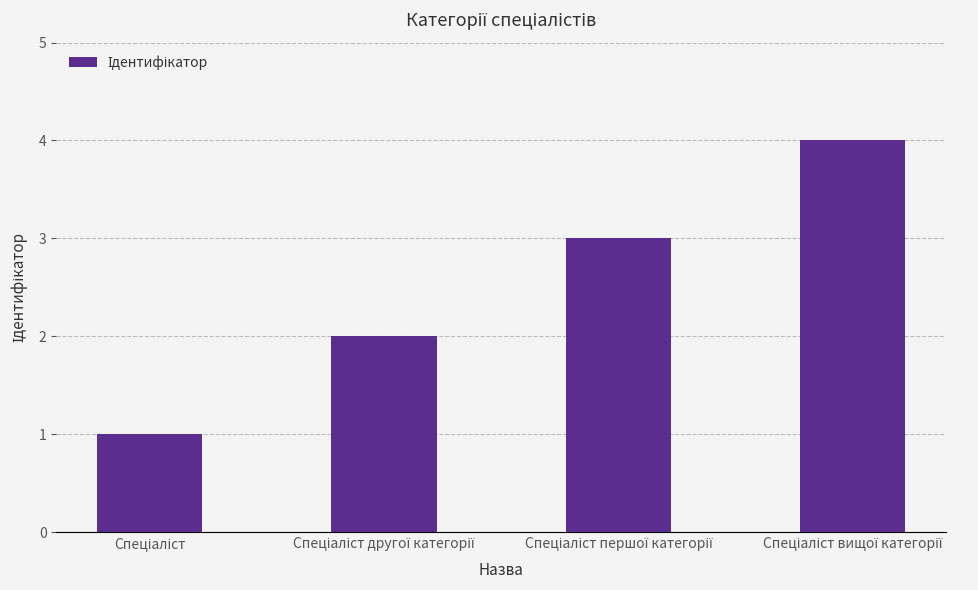

Reading left to right, transcribe all the data shown in this chart.

1	2	3	4